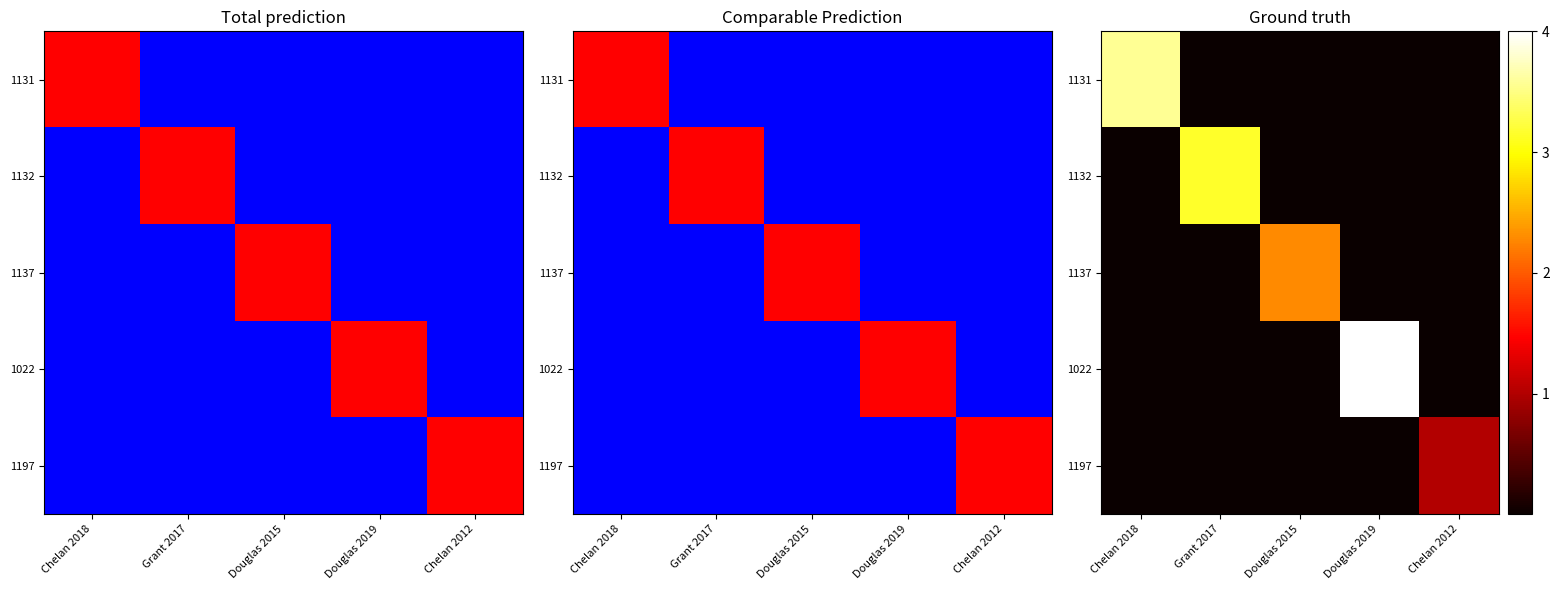

Which series has the largest total across all categories?

1022